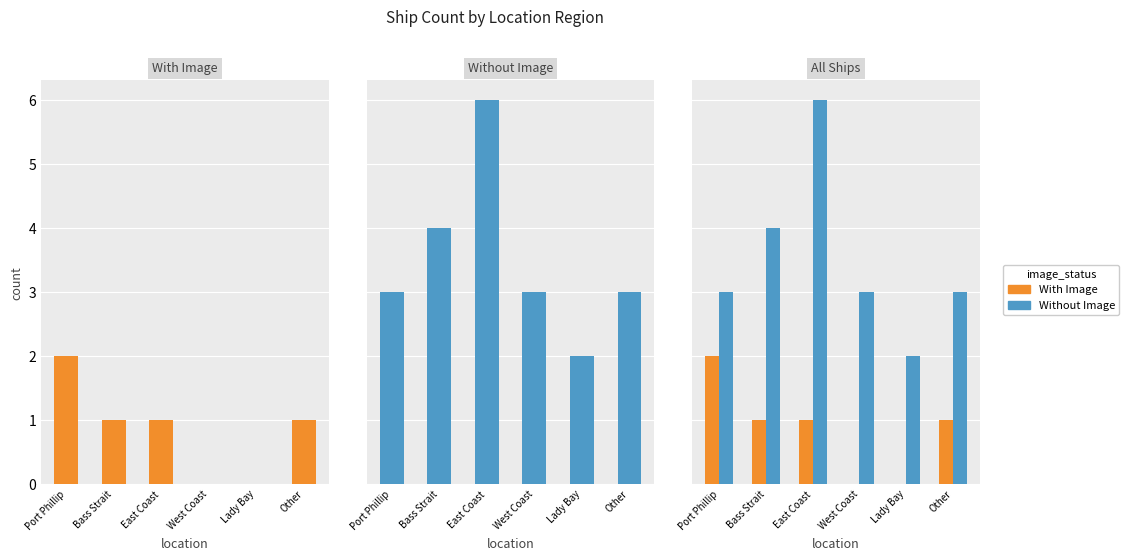

What is the average value of the With Image series?

1